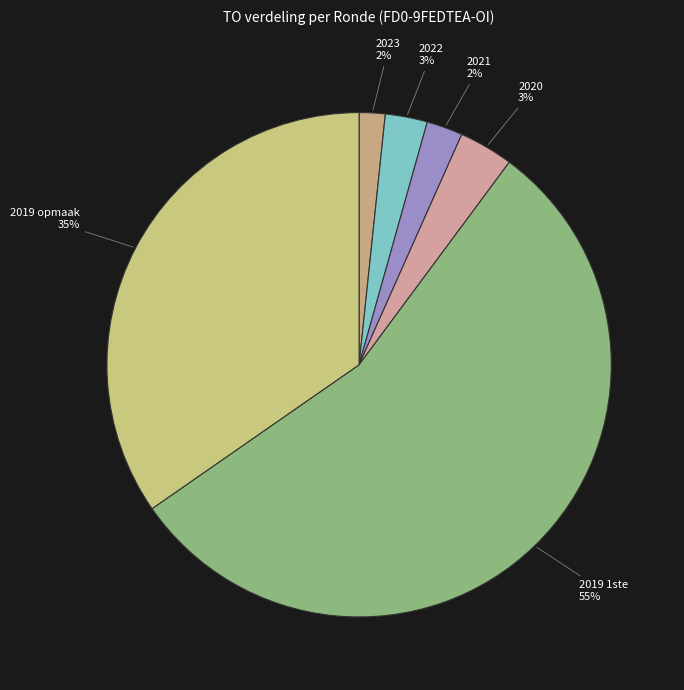

Which category has the smallest portion of the pie?

2023